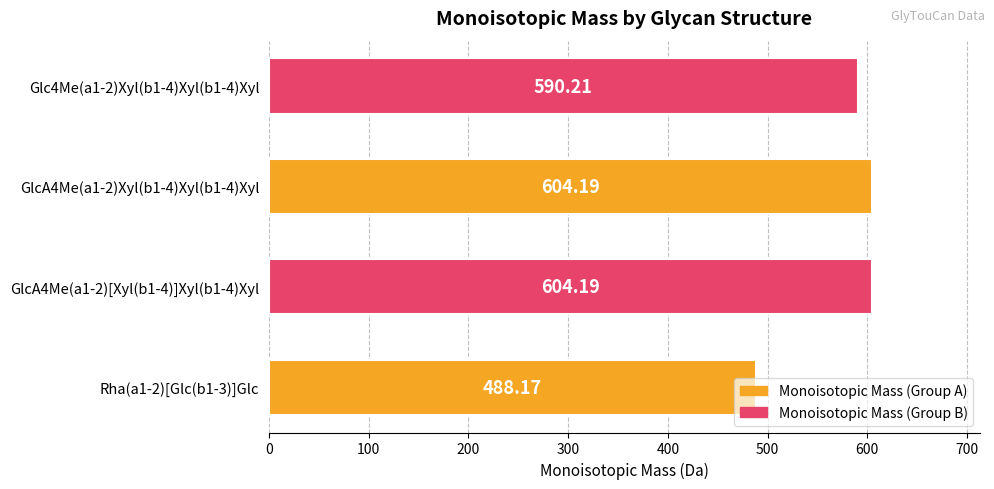

What is the average value?

571.7